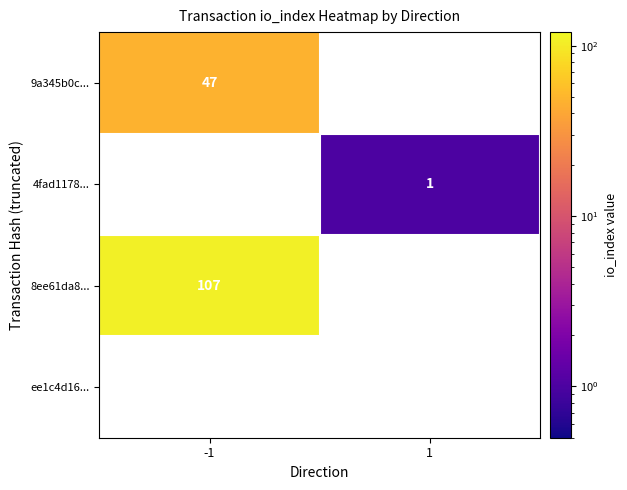

What is the difference between the highest and lowest values at -1?

60.0